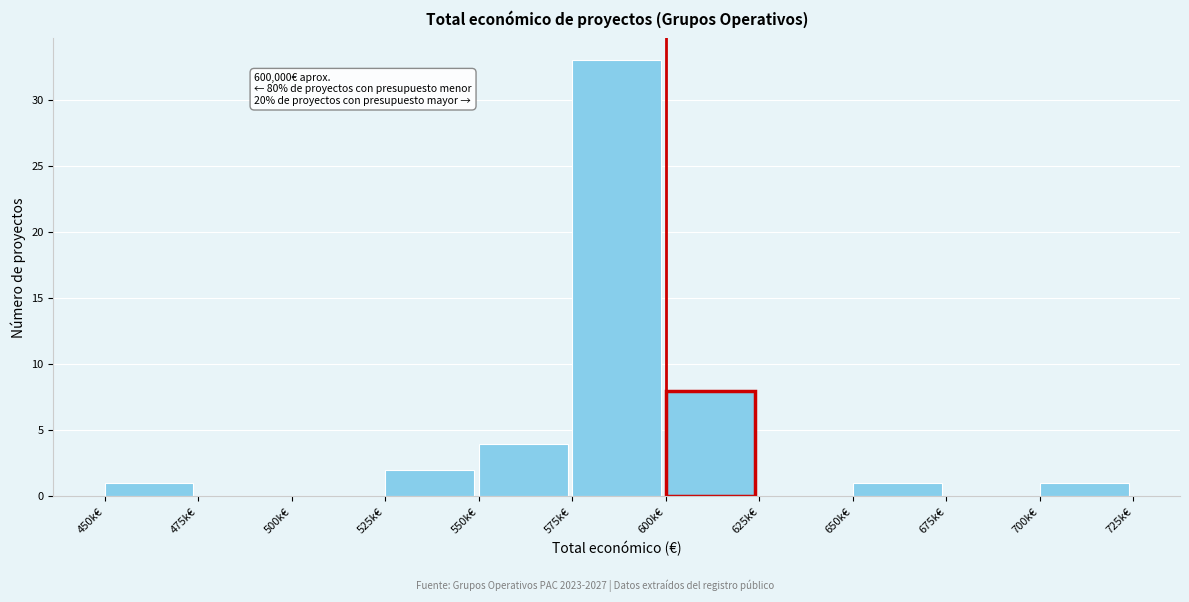

Reading left to right, what are all the values shown in this chart?

450k€=1	475k€=0	500k€=0	525k€=2	550k€=4	575k€=33	600k€=8	625k€=0	650k€=1	675k€=0	700k€=1